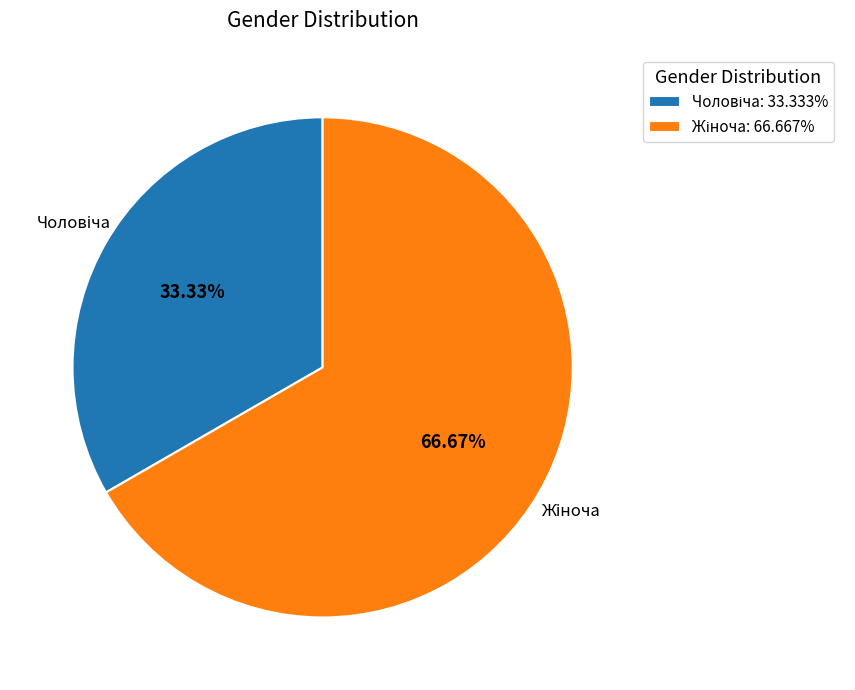

Is there any slice that represents more than half of the pie?

Yes